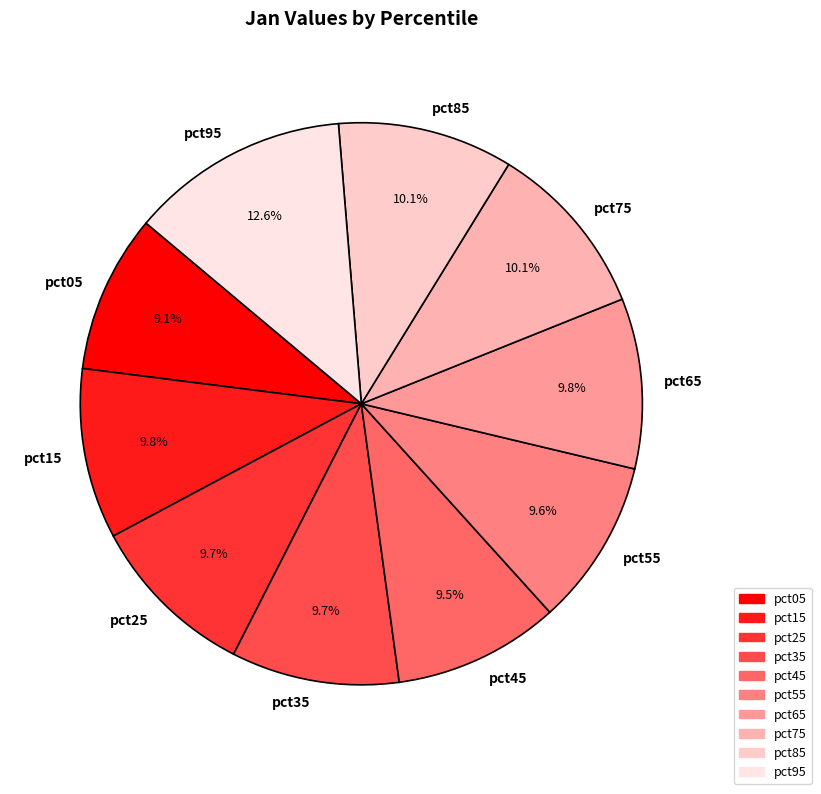

The pct25 slice represents 10% of the pie. True or false?

True